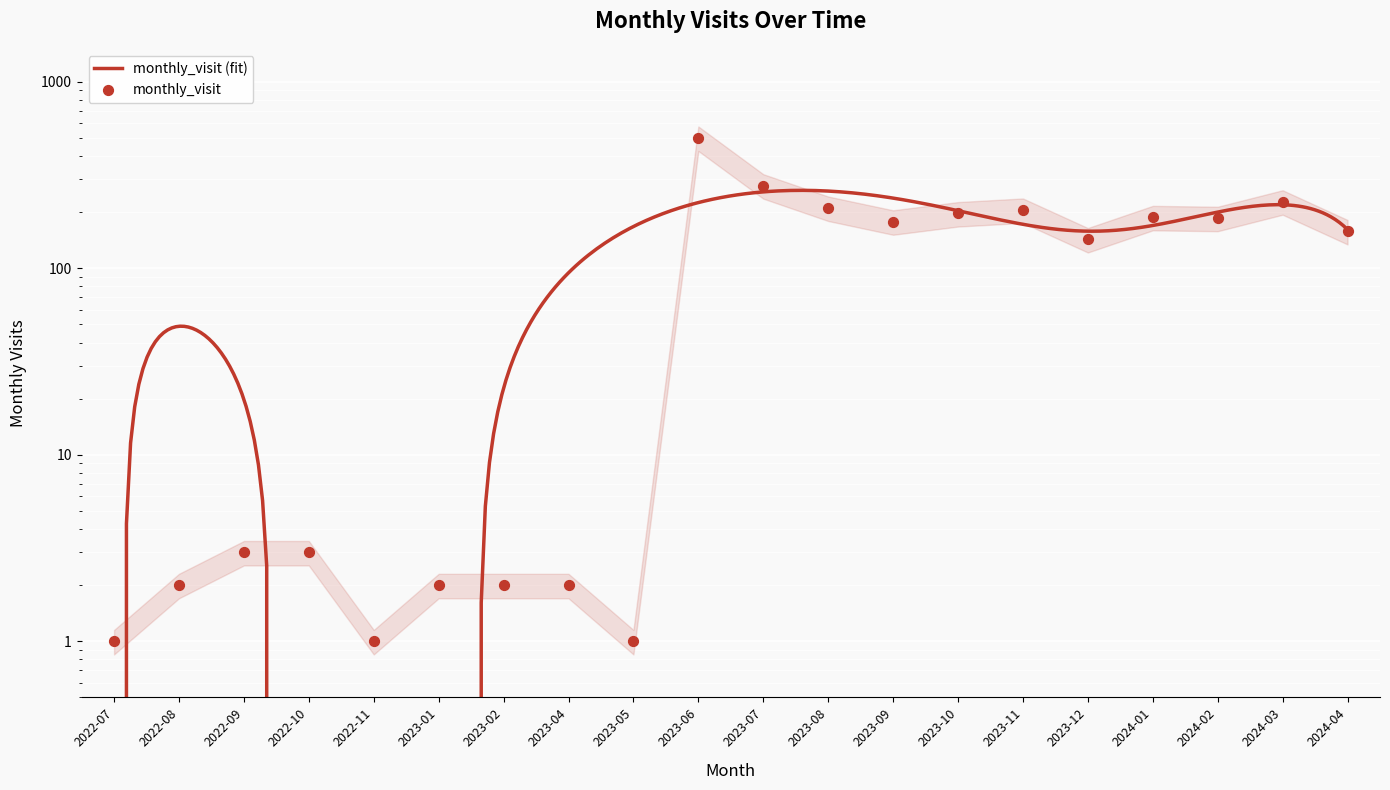

Between 2022-09 and 2023-12, which is larger?

2023-12